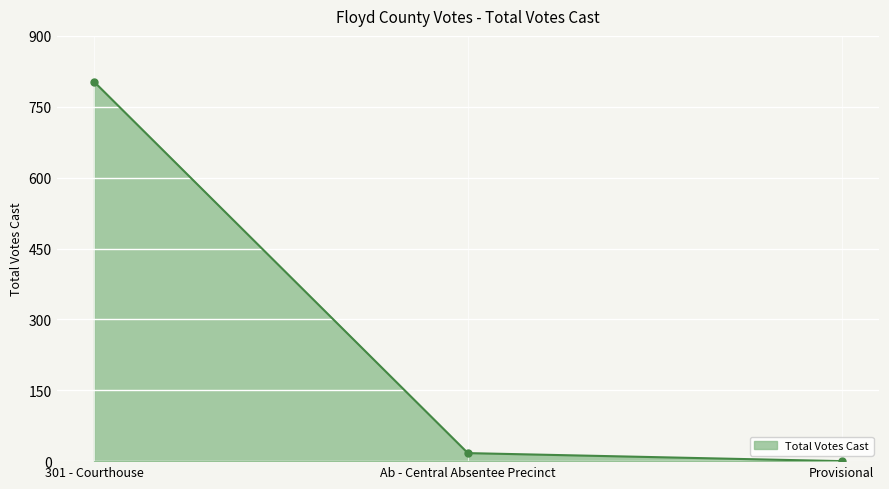

True or false: the data shows -556 at Provisional.

False